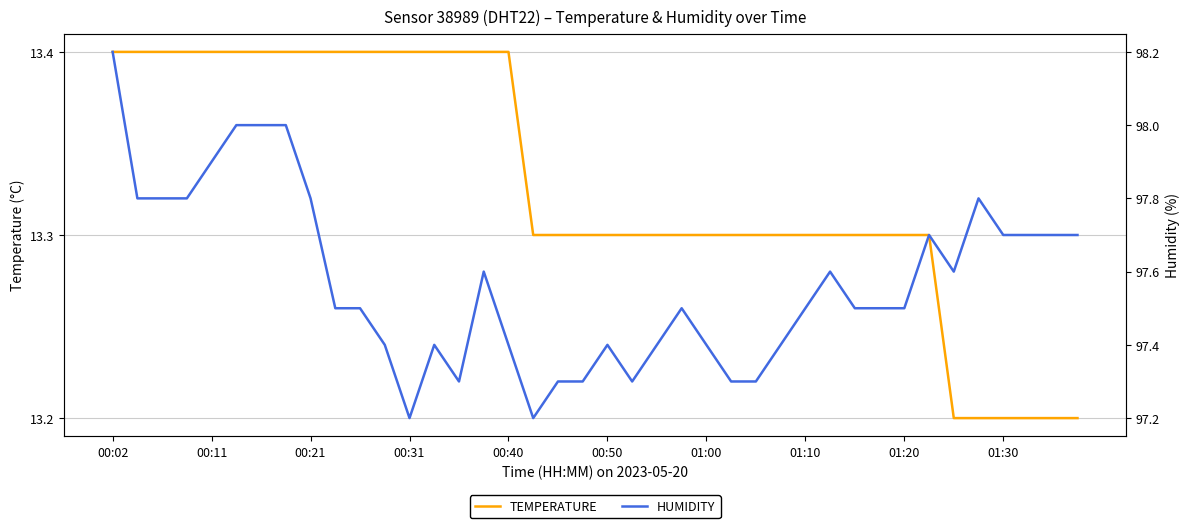

The value of humidity at 15 is 97.6. True or false?

True